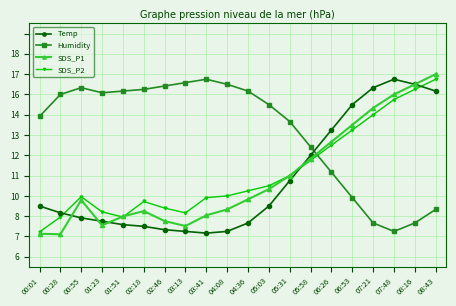

How many intersections are there between Humidity and Temp?

1